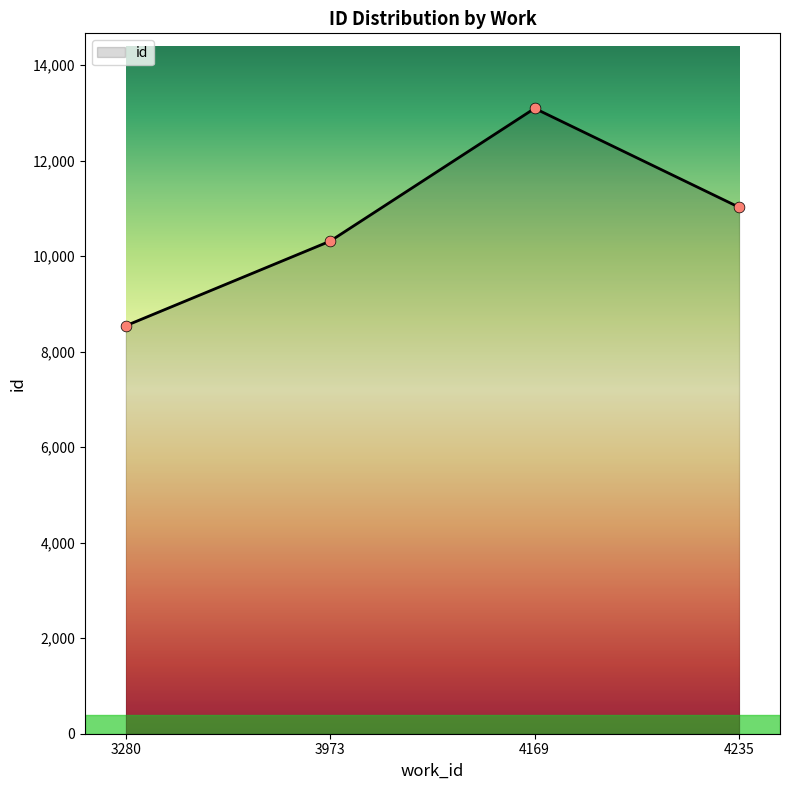

Between 4169 and 3280, which is larger?

4169